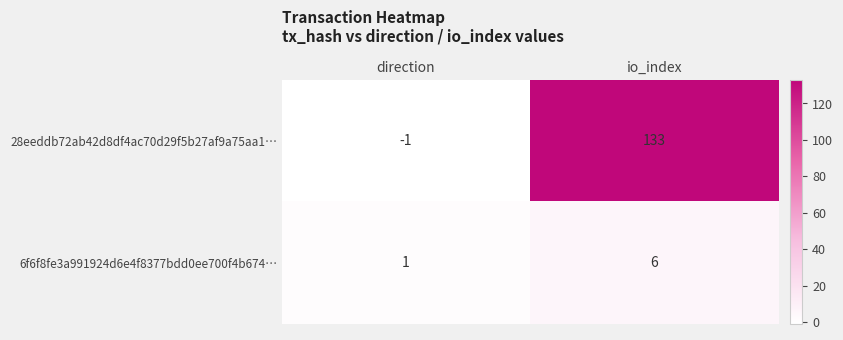

At which category is the sum across all series the highest?

io_index